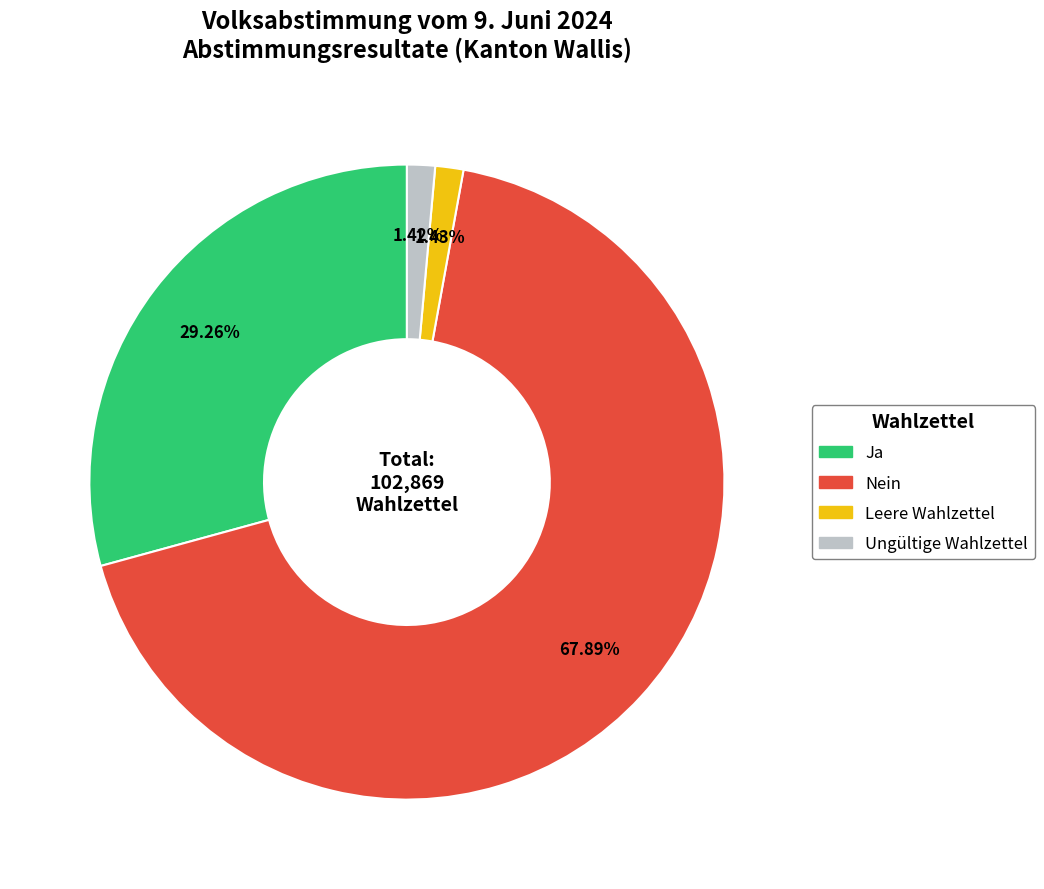

What percentage is the Leere Wahlzettel slice, to the nearest percent?

1%